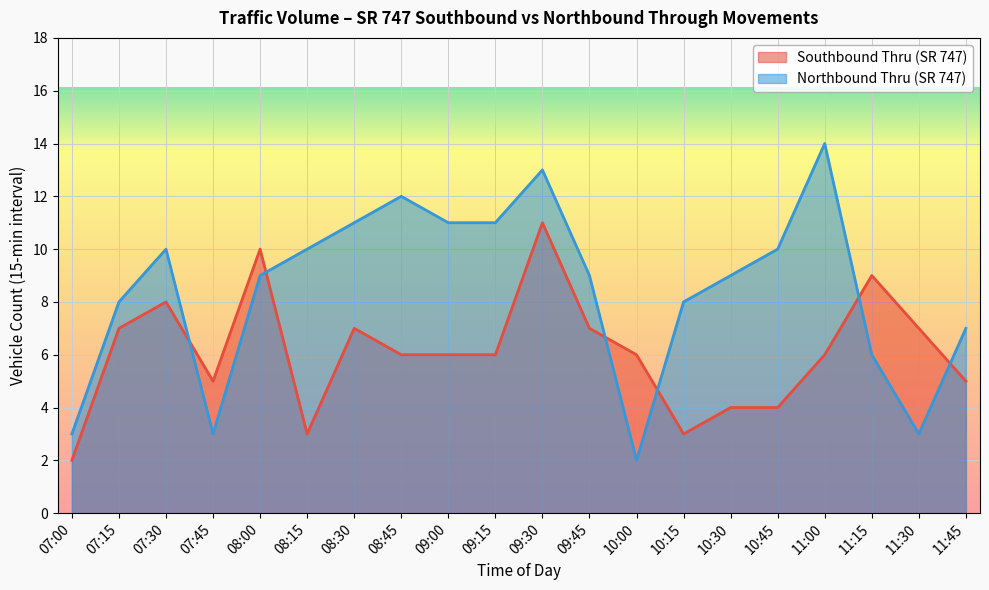

True or false: Northbound Thru (SR 747) has more than 2 interior local peaks.

True